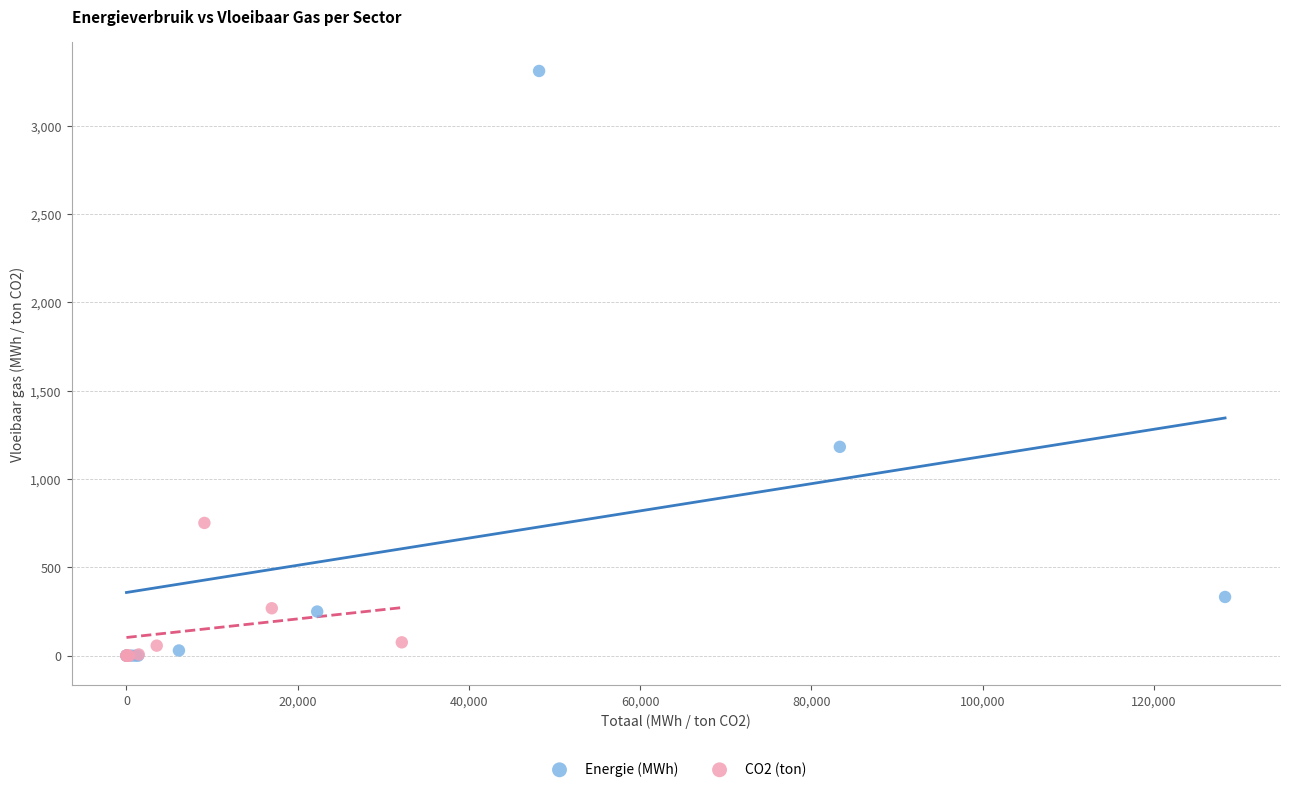

Which series has the widest spread of Y values?

Energie (MWh)